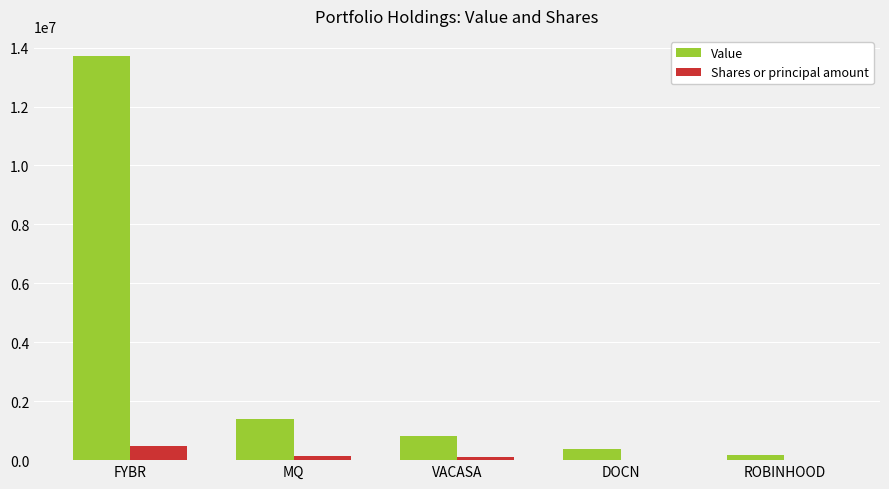

True or false: Value has a value of 13711000 at FYBR.

True